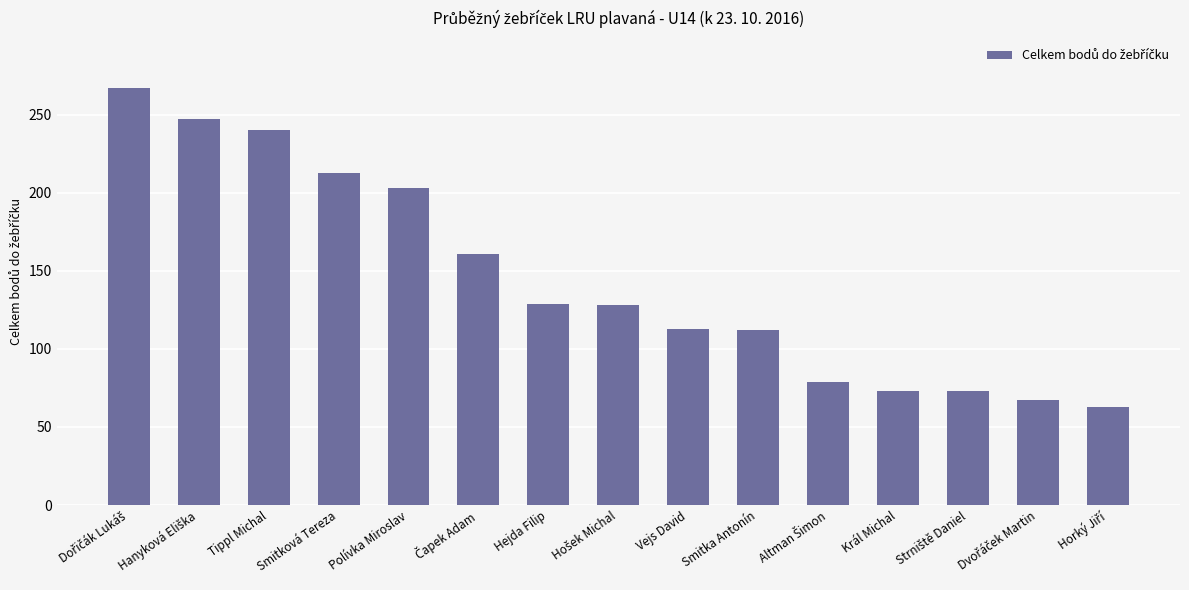

What is the label of the 9th bar from the left?

Vejs David